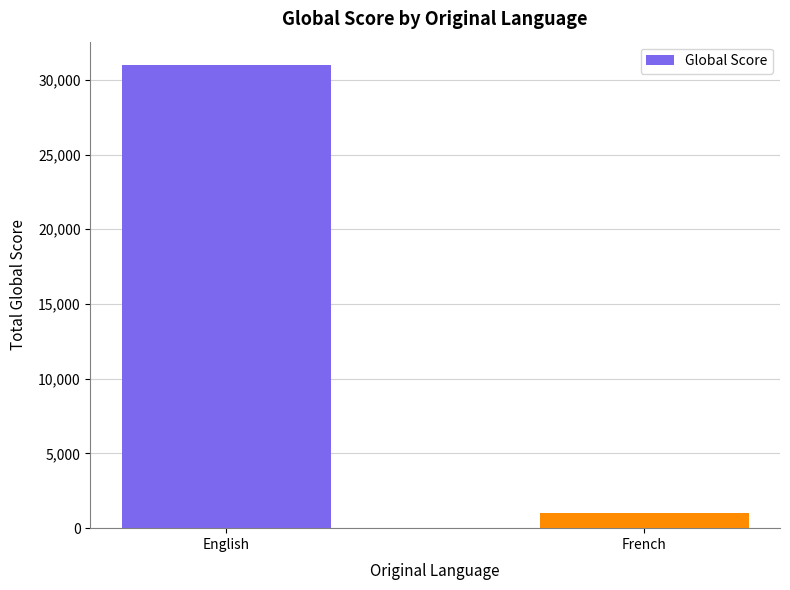

True or false: the data shows 1047 at French.

True